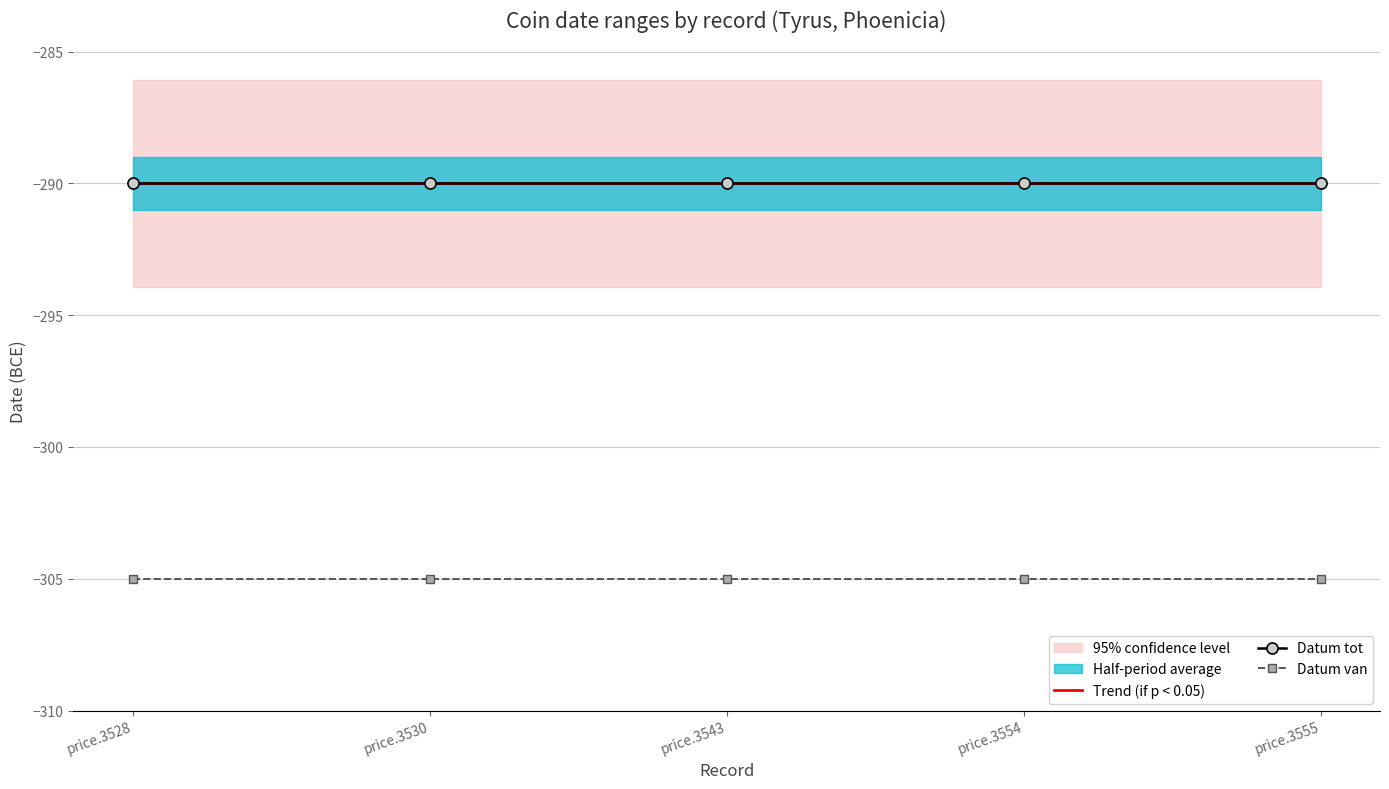

Which series has the largest range (max minus min)?

Trend (if p < 0.05)